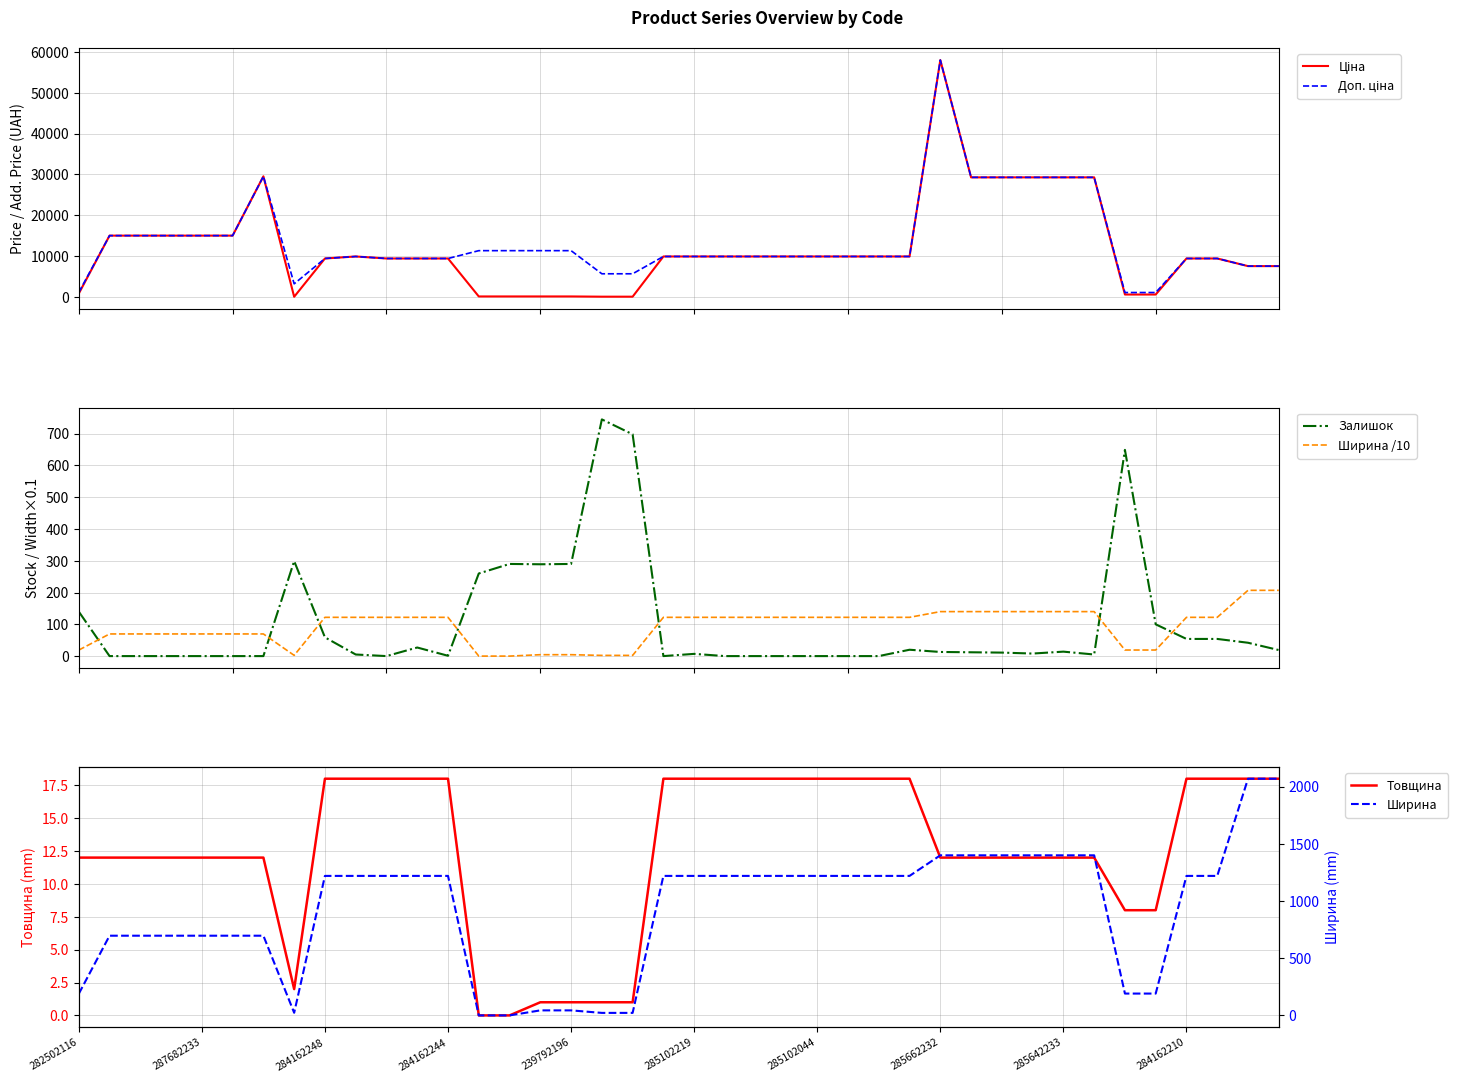

List the series in order of their peak value, lowest first.

Товщина, Ширина /10, Залишок, Ширина, Ціна, Доп. ціна